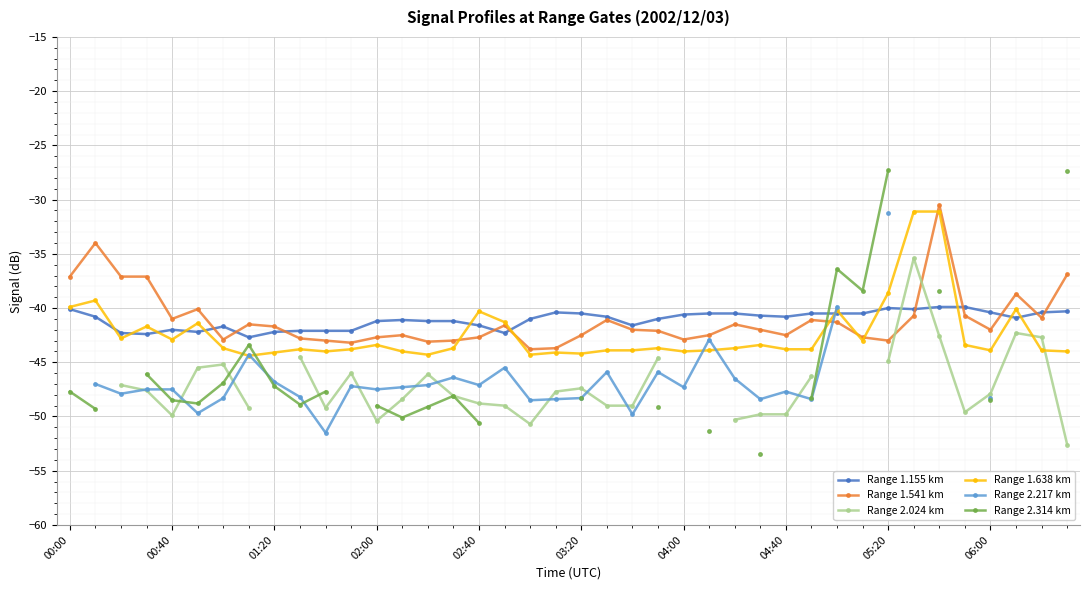

What are all the series names shown in the legend?

Range 1.155 km, Range 1.541 km, Range 2.024 km, Range 1.638 km, Range 2.217 km, Range 2.314 km